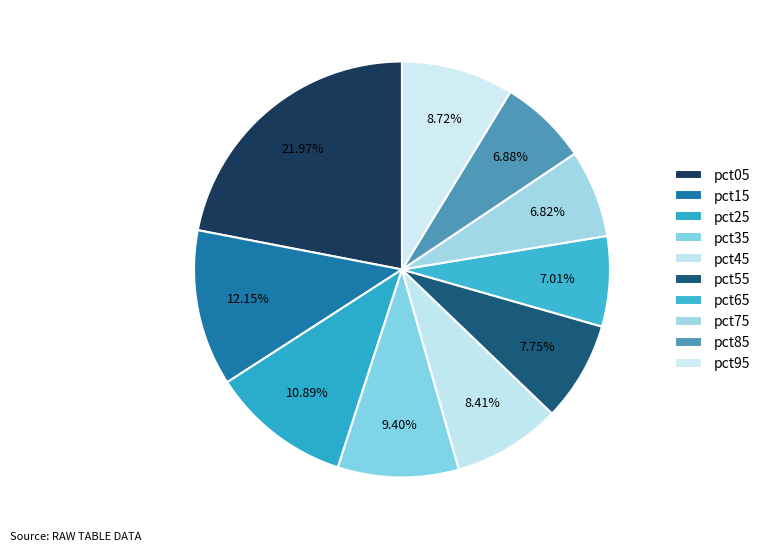

Count the number of slices in the pie.

10